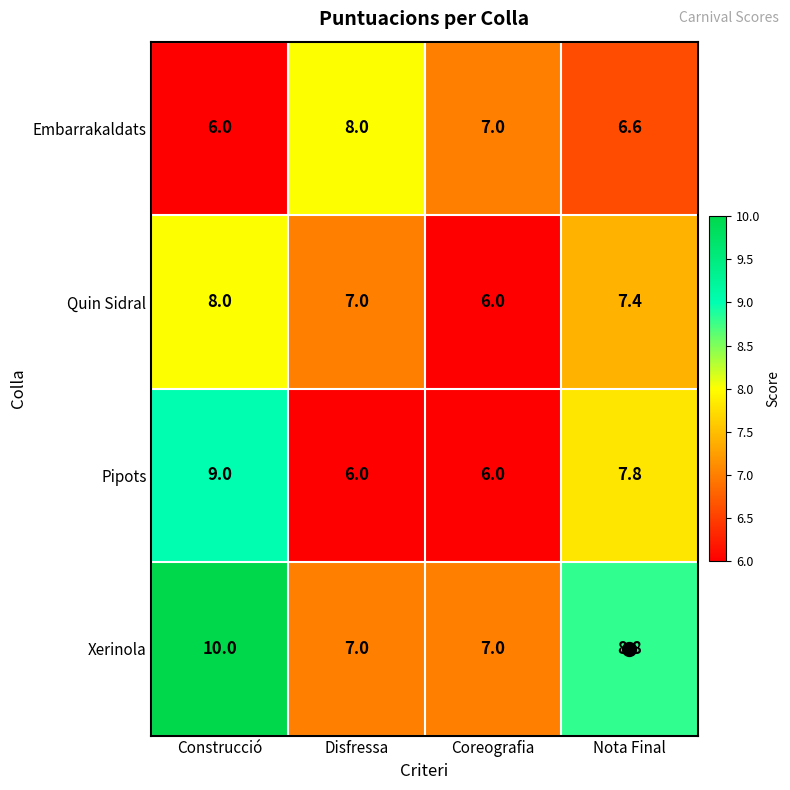

What is the difference between the highest and lowest values at Nota Final?

2.2